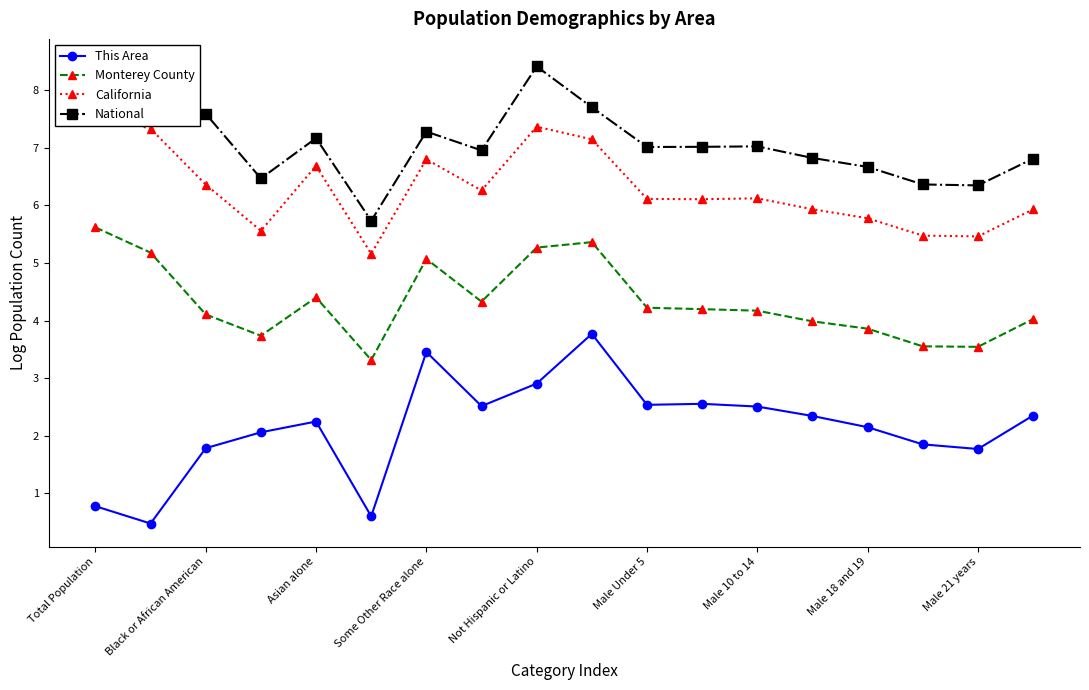

True or false: National and California intersect in this chart.

False